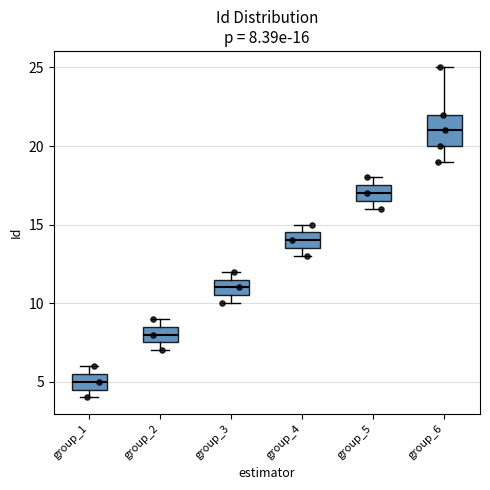

Which box is the tallest, from its lower edge to its upper edge?

group_6